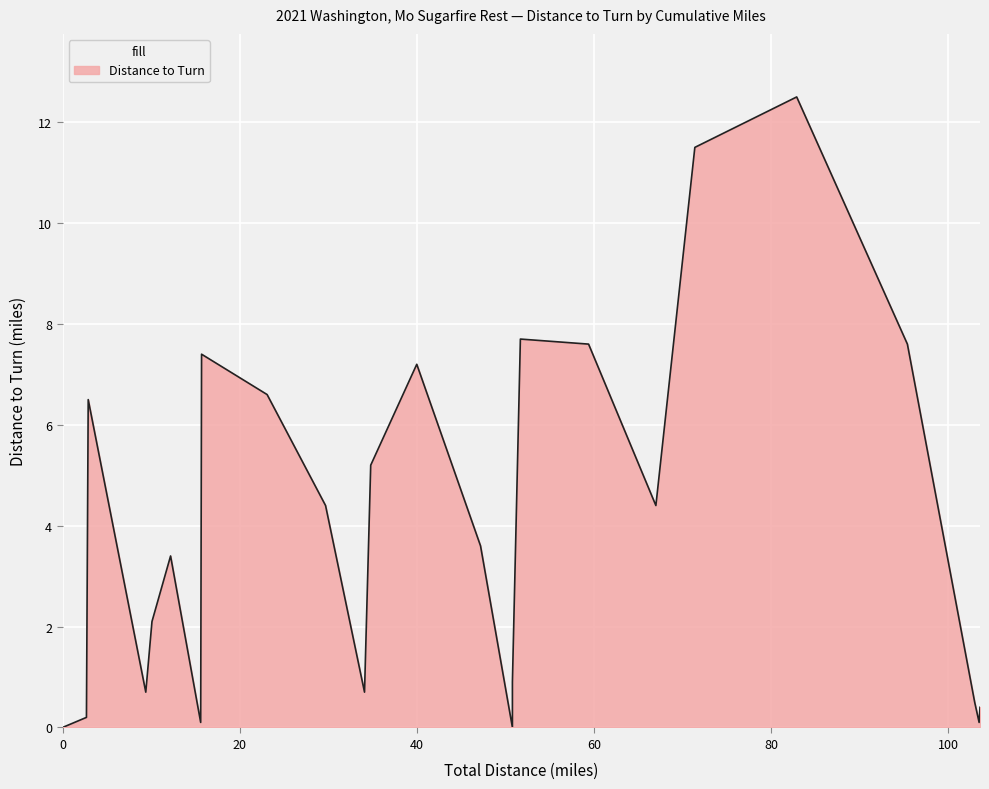

At which category does the data reach its first local peak?

2.9